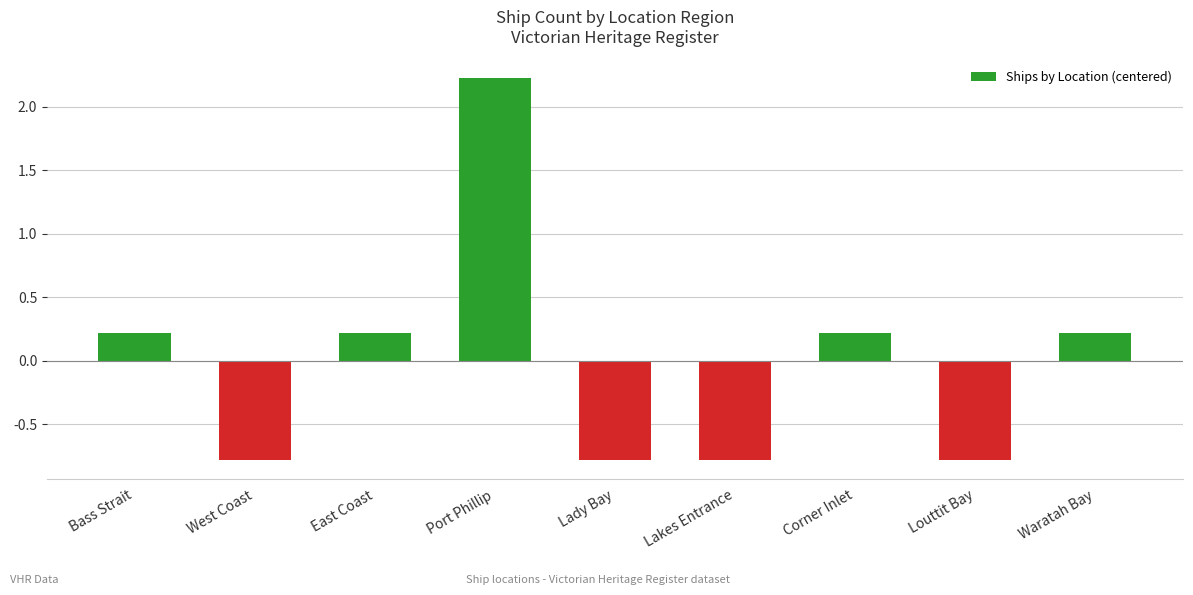

What is the difference between the values at Port Phillip and West Coast?

3.0